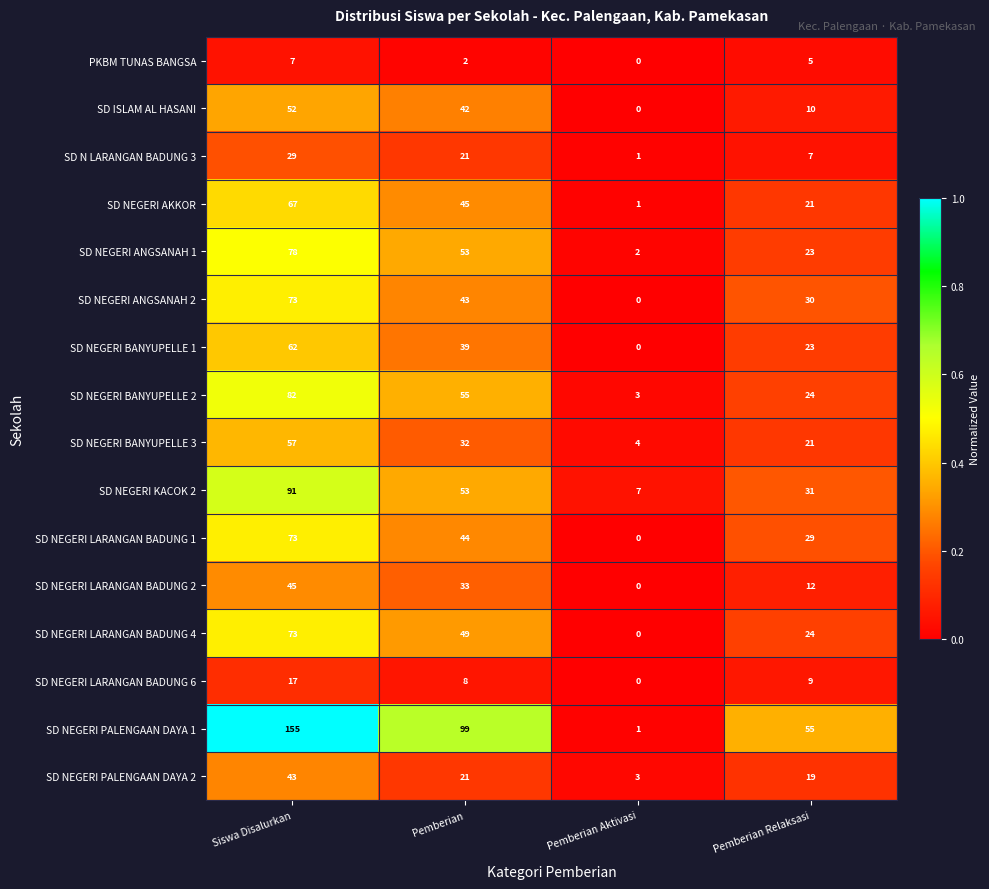

Rank the categories by SD NEGERI PALENGAAN DAYA 2 value from highest to lowest.

Siswa Disalurkan, Pemberian, Pemberian Relaksasi, Pemberian Aktivasi